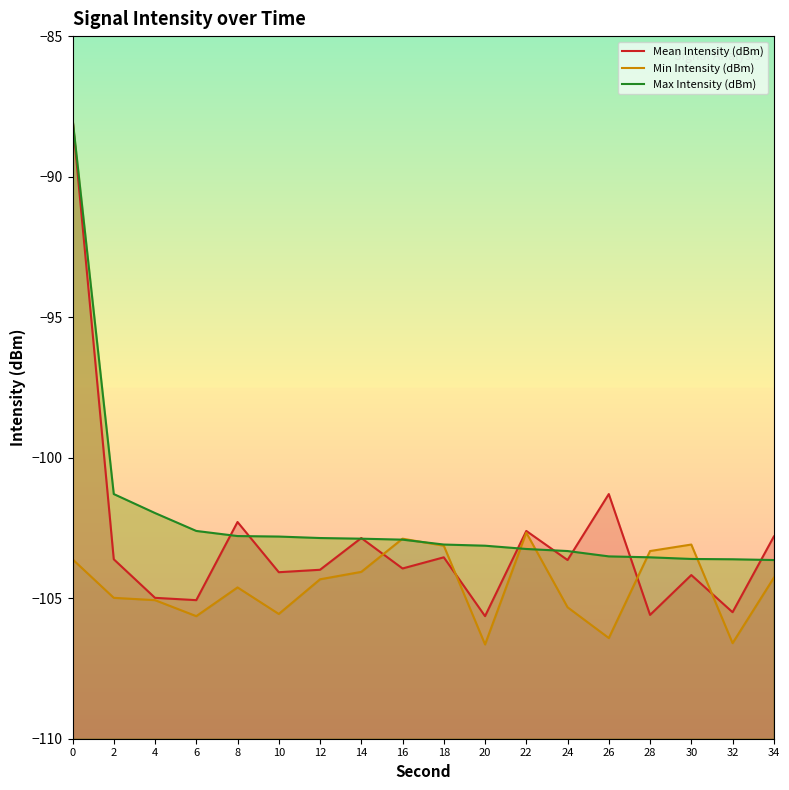

What is the total value across all series at 2?

-309.9